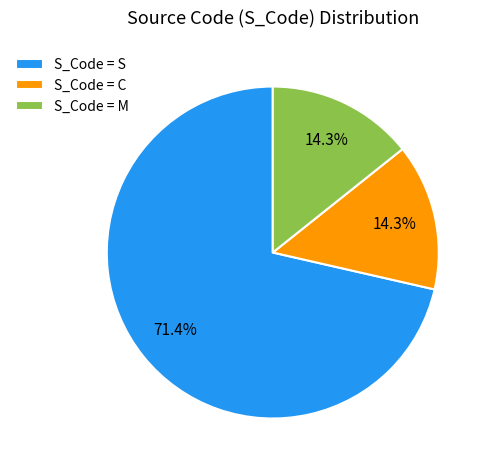

Count the number of slices in the pie.

3